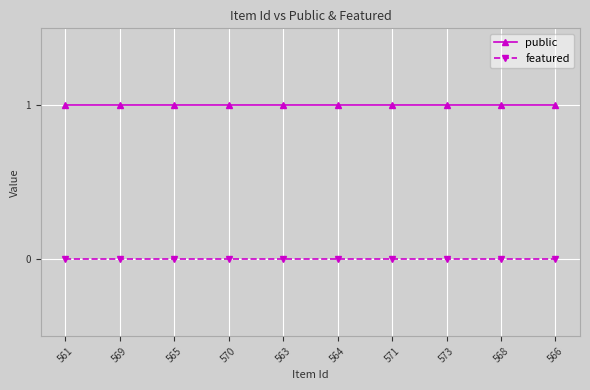

Does the chart have visible grid lines?

Yes